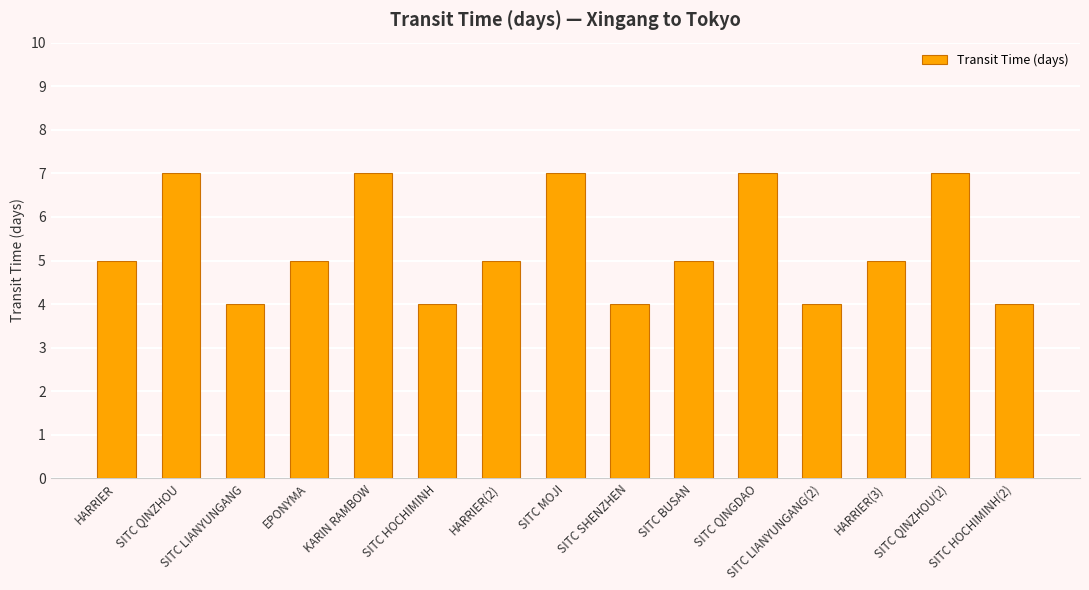

What value does the data have at EPONYMA?

5